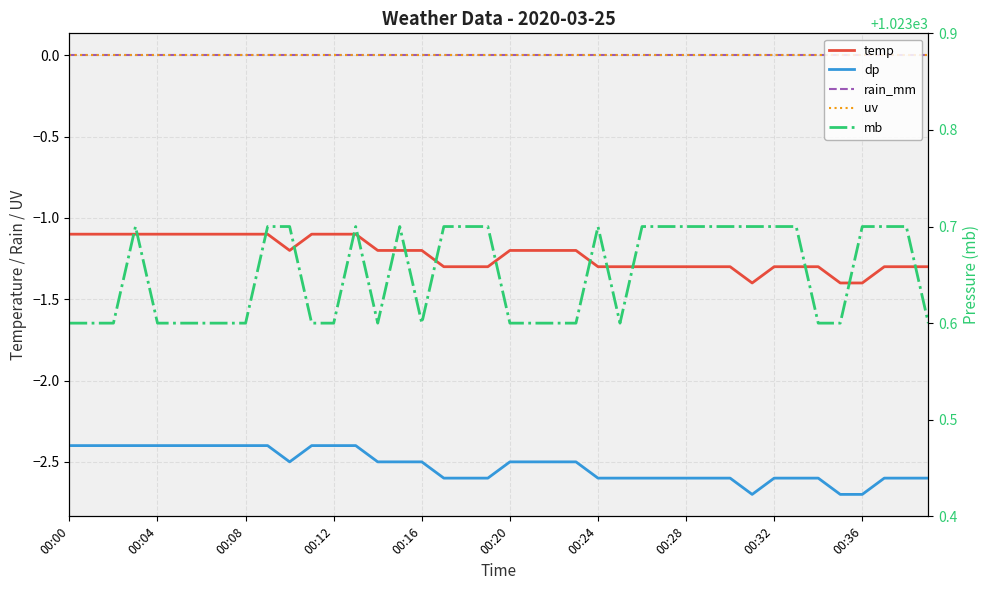

What is the minimum value shown in the chart?

-2.7